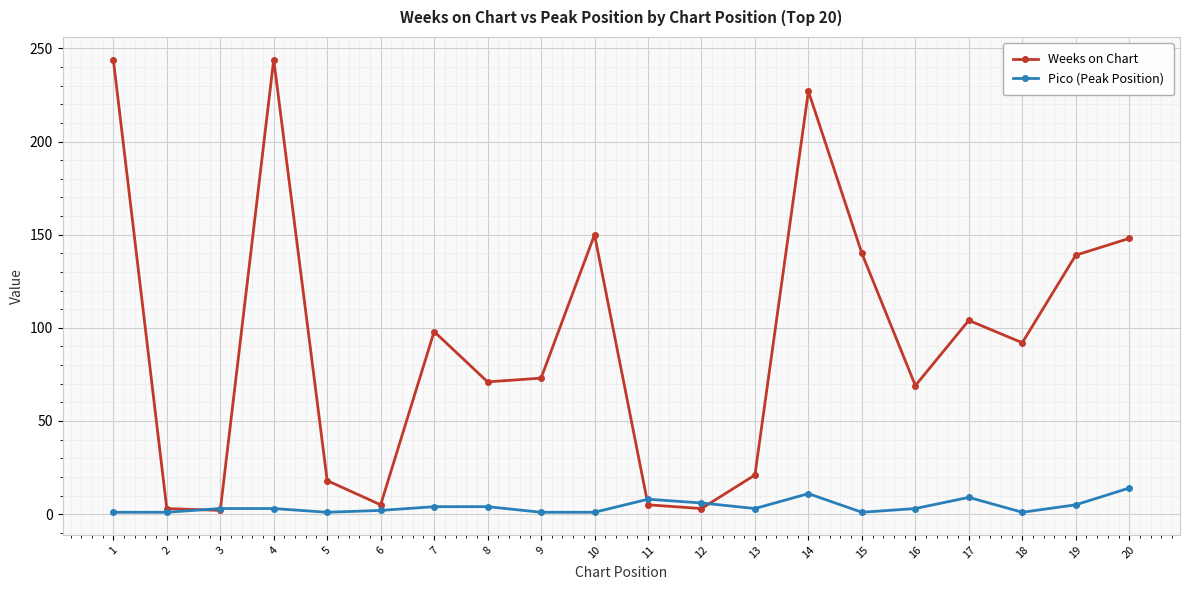

What is the greatest value displayed?

244